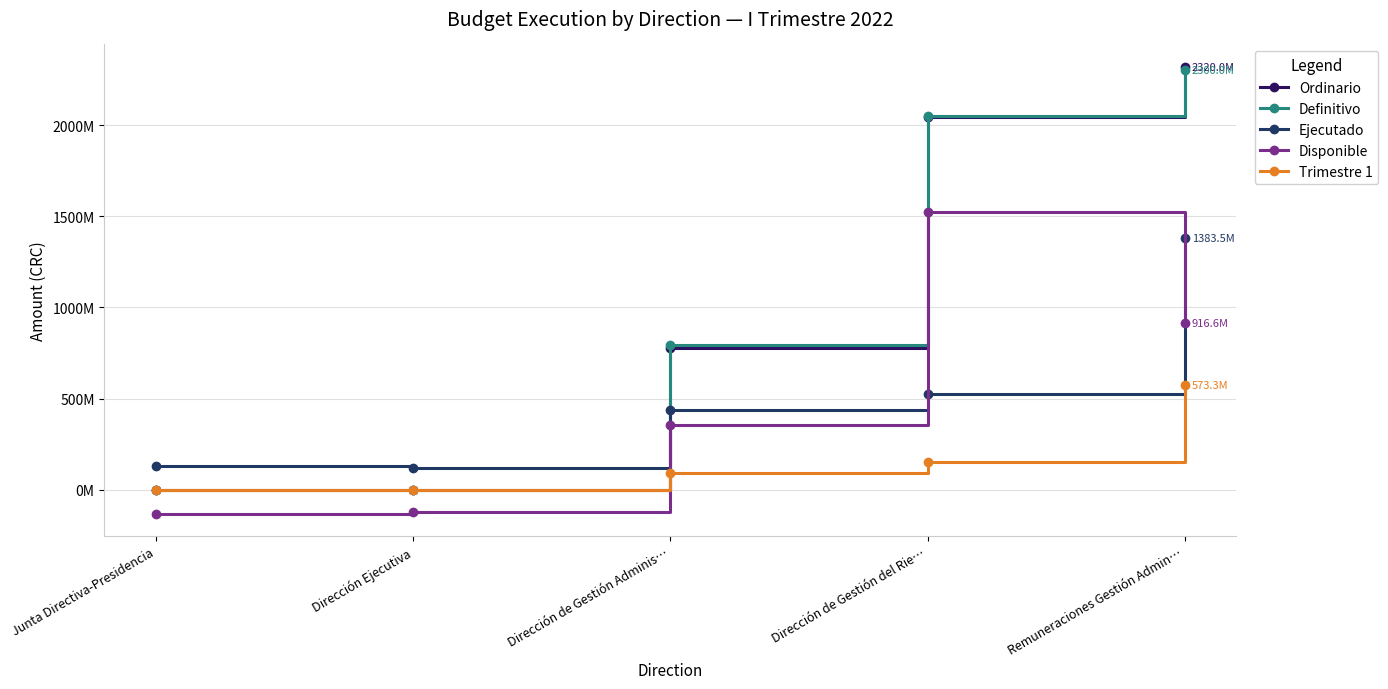

Is the value of Ejecutado at Junta Directiva-Presidencia greater than the value of Ordinario at Remuneraciones Gestión Admin…?

No